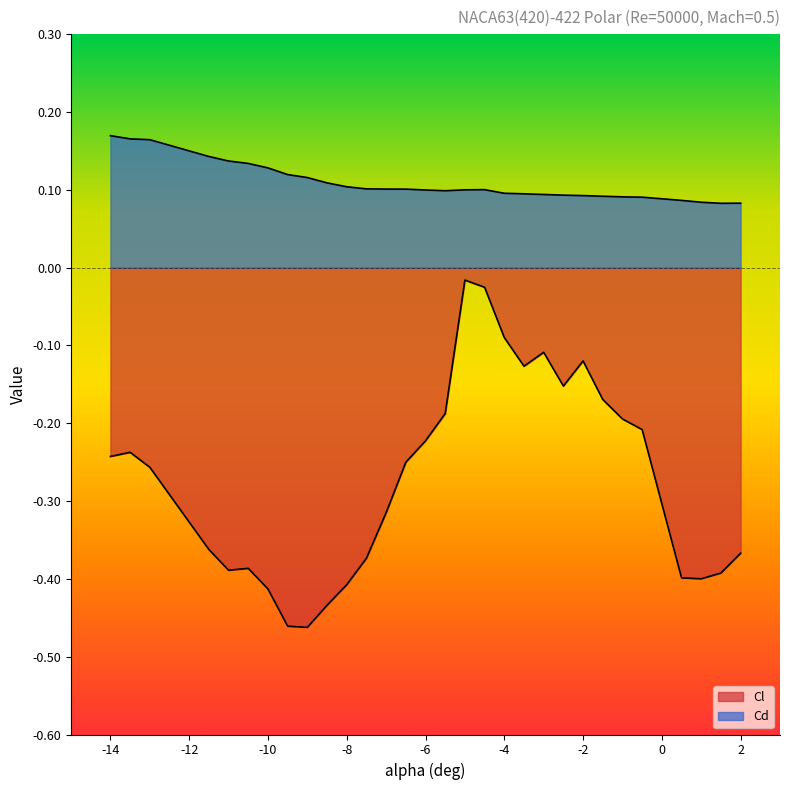

Is it true that Cl equals -0.1 at -4?

True